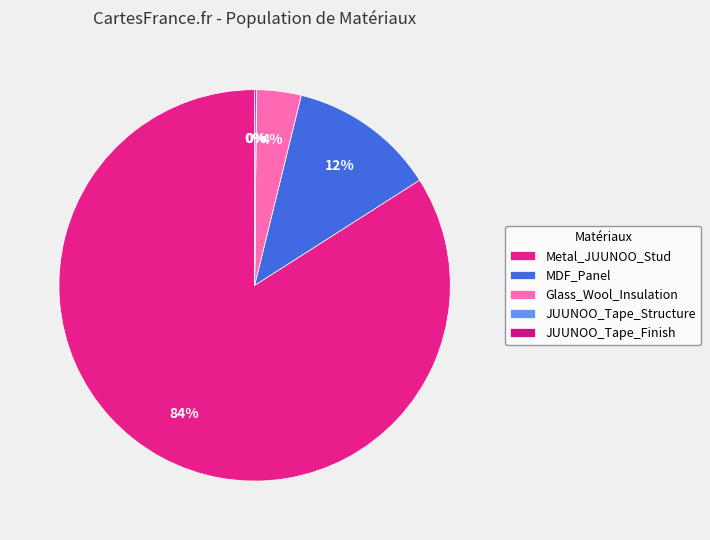

Rank the categories by value from lowest to highest.

JUUNOO_Tape_Structure, JUUNOO_Tape_Finish, Glass_Wool_Insulation, MDF_Panel, Metal_JUUNOO_Stud